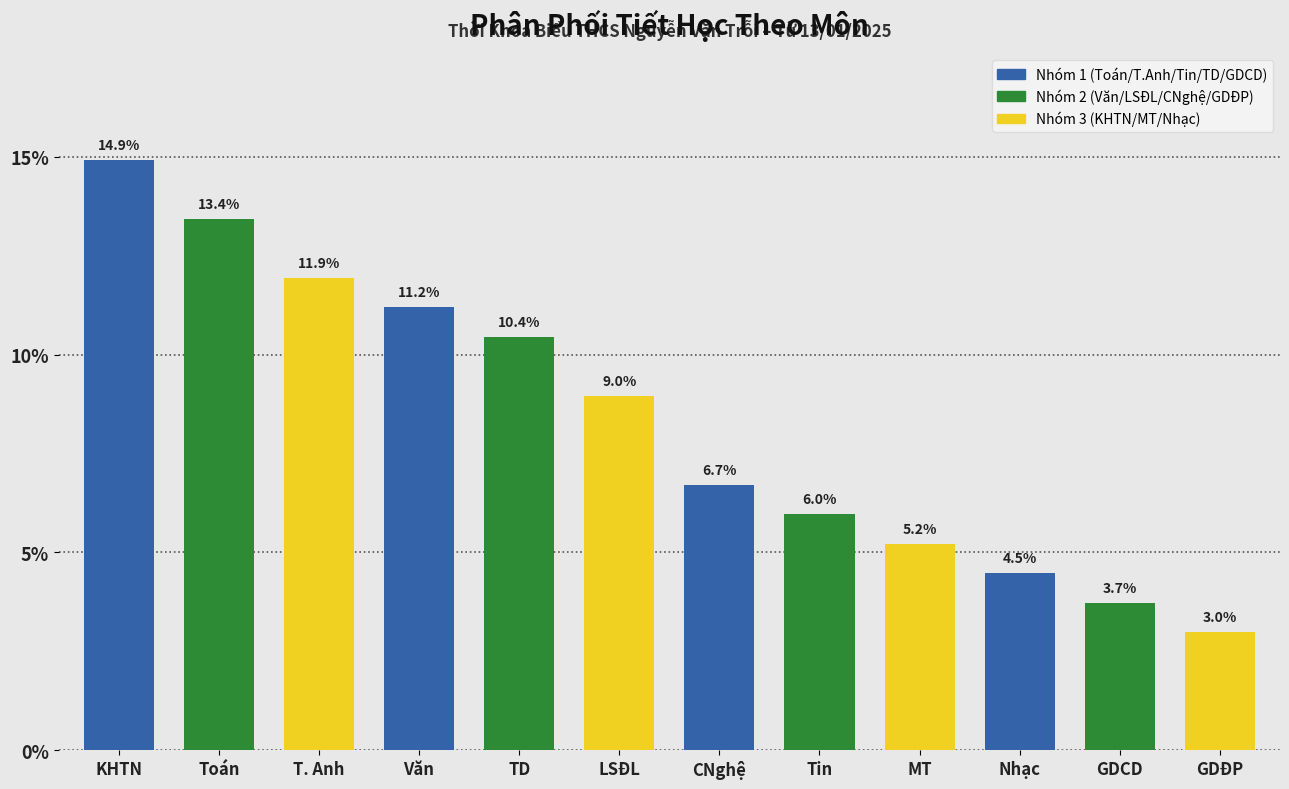

Reading right to left, transcribe all the data shown in this chart.

GDĐP=3.0	GDCD=3.7	Nhạc=4.5	MT=5.2	Tin=6.0	CNghệ=6.7	LSĐL=9.0	TD=10.4	Văn=11.2	T. Anh=11.9	Toán=13.4	KHTN=14.9